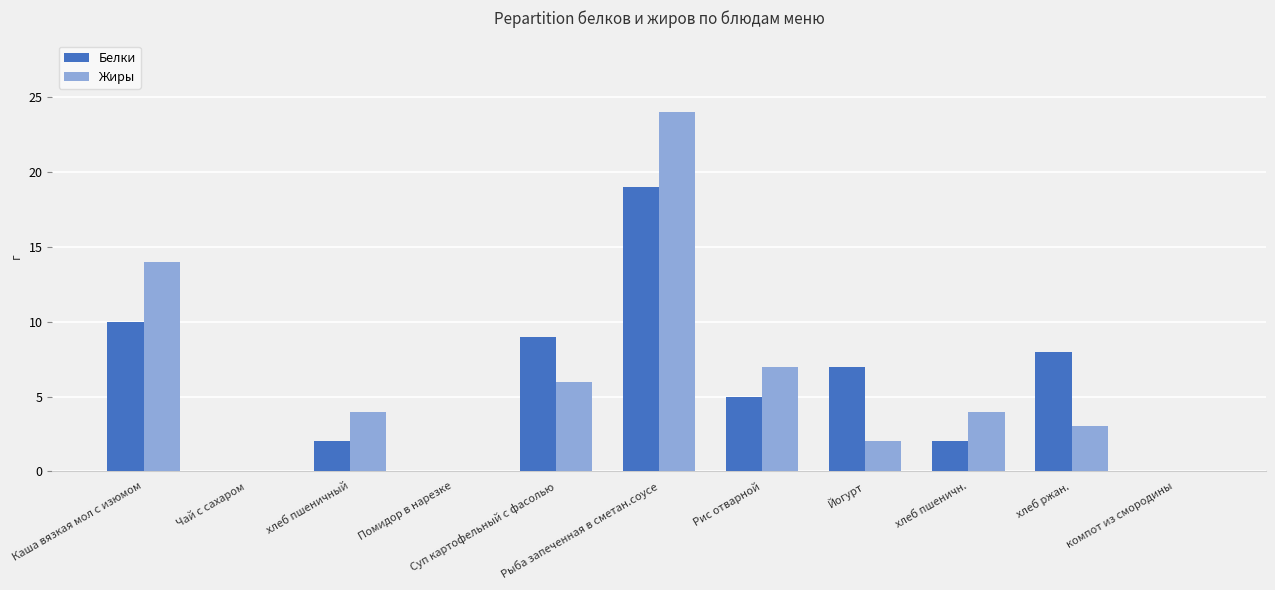

What is the sum of the Белки values at компот из смородины and хлеб пшеничн.?

2